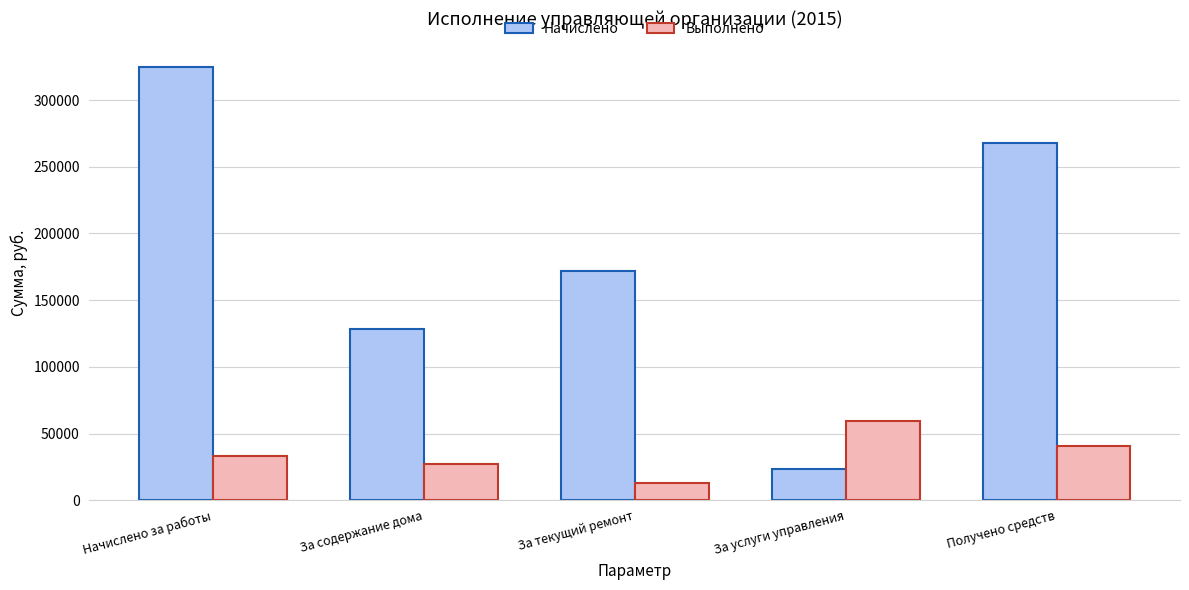

At which category does the chart reach its peak across all series?

Начислено за работы